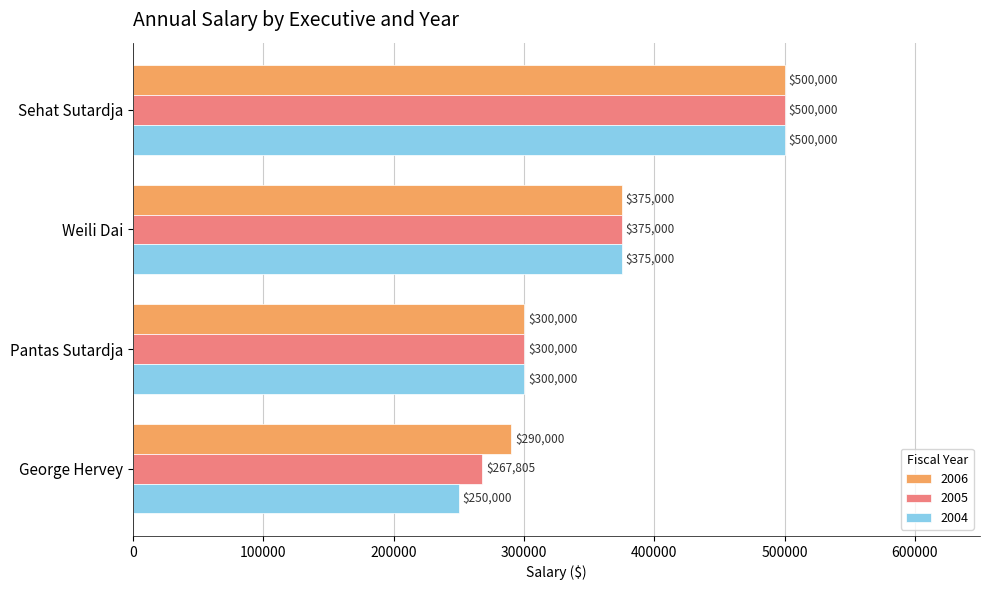

List the series in order of their overall mean, highest first.

2006, 2005, 2004